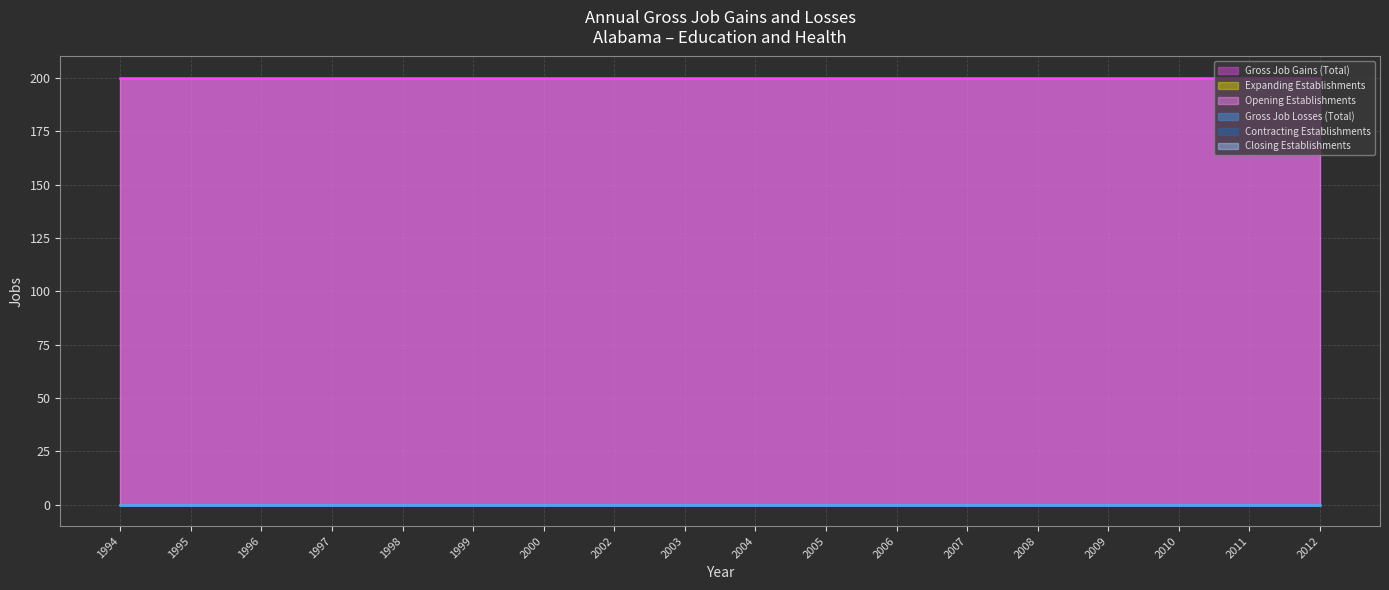

True or false: Contracting Establishments has more than 1 interior local peaks.

False